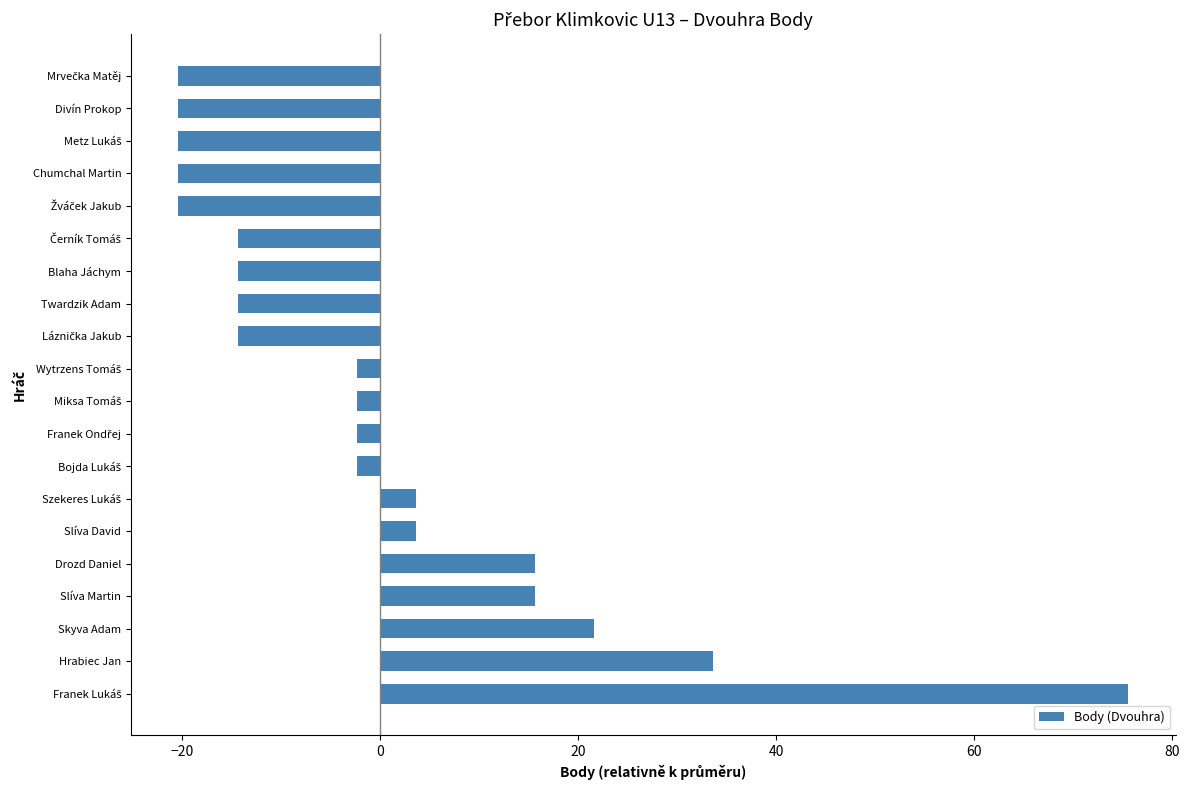

What is the approximate value at Slíva Martin?

15.6